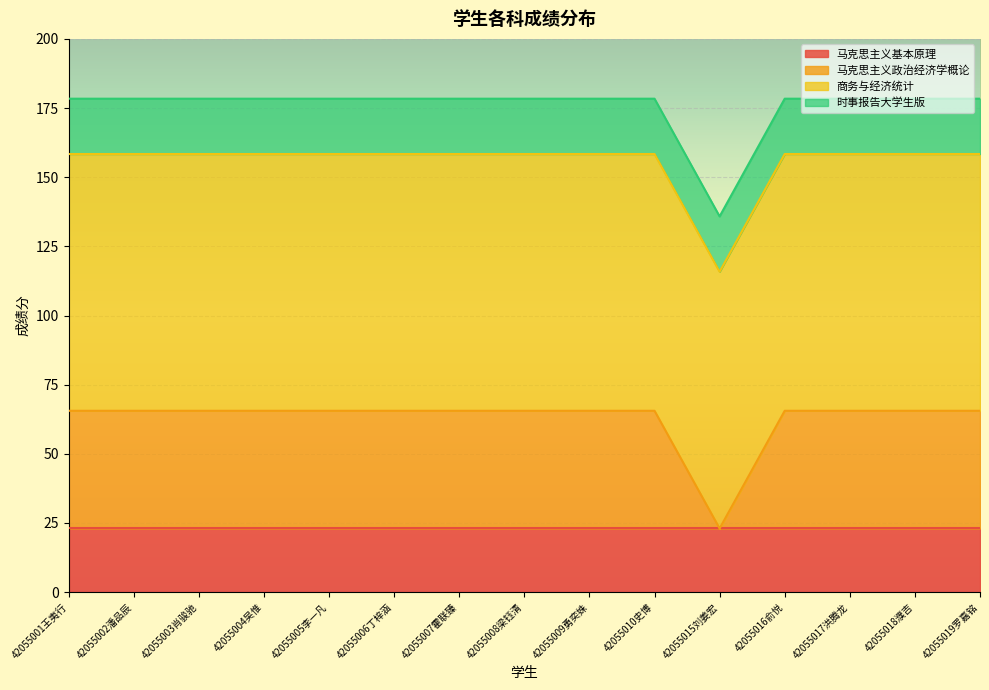

The value of 商务与经济统计 at 42055008梁钰清 is 92.8. True or false?

True